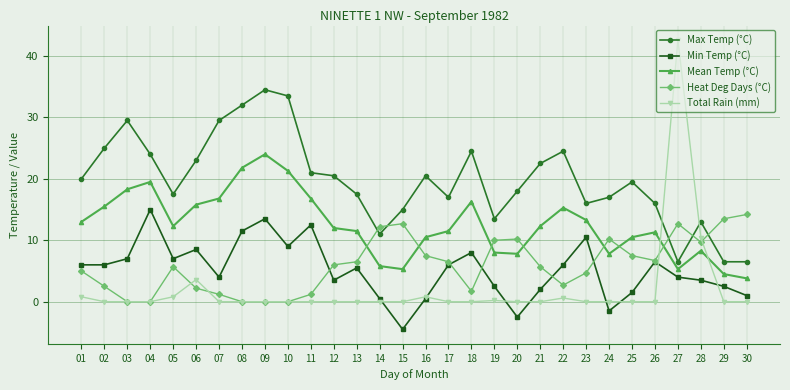

List the series in order of their peak value, lowest first.

Heat Deg Days (°C), Min Temp (°C), Mean Temp (°C), Max Temp (°C), Total Rain (mm)